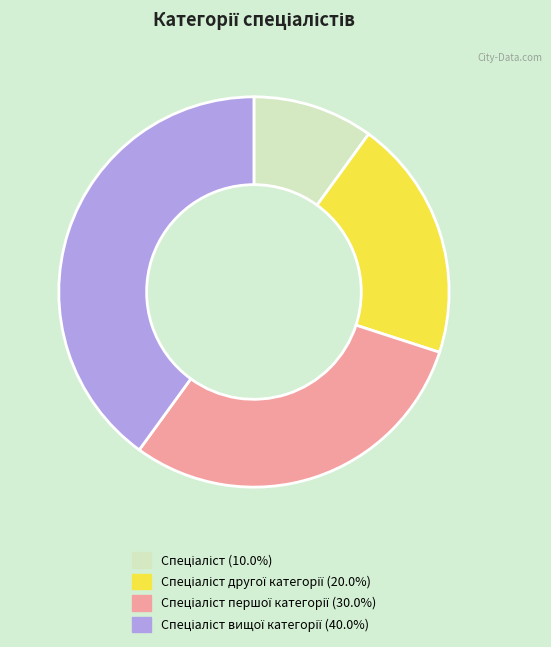

How many slices are in this pie chart?

4